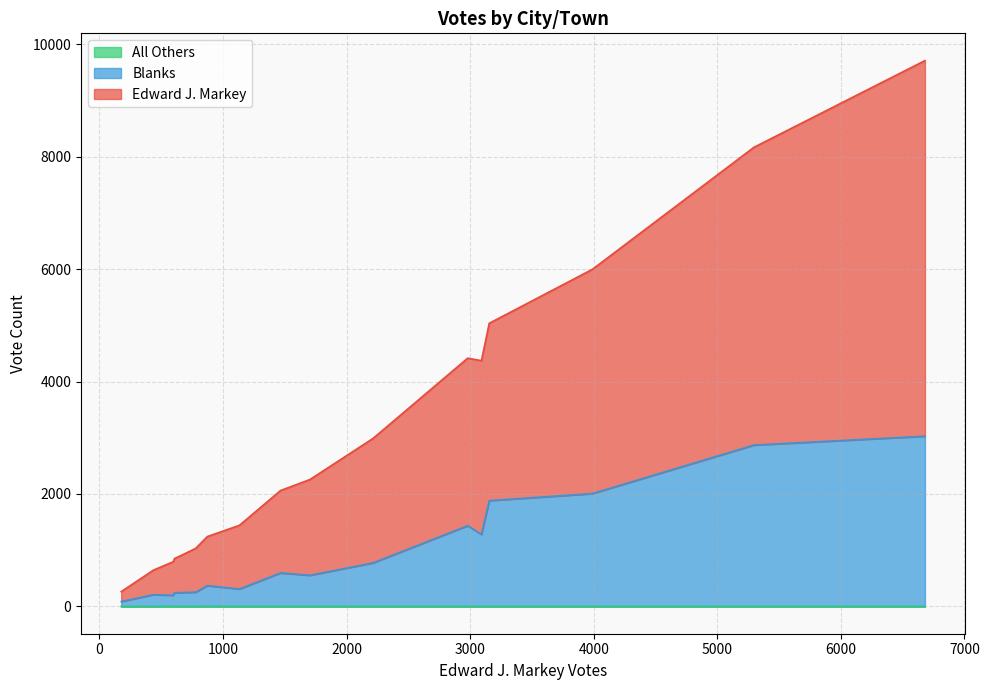

What is the total value across all series at Chelsea?

4416